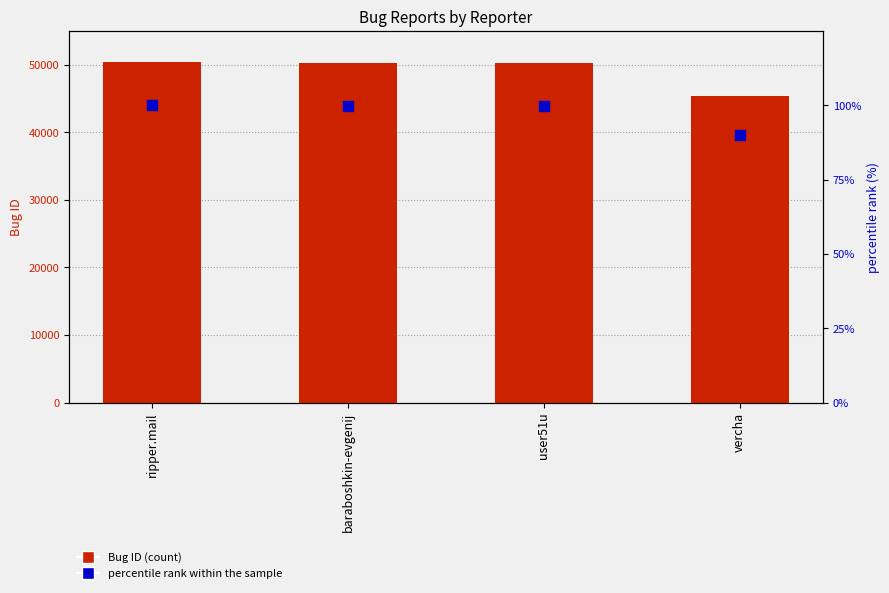

Which series reaches the maximum Y coordinate?

Bug ID